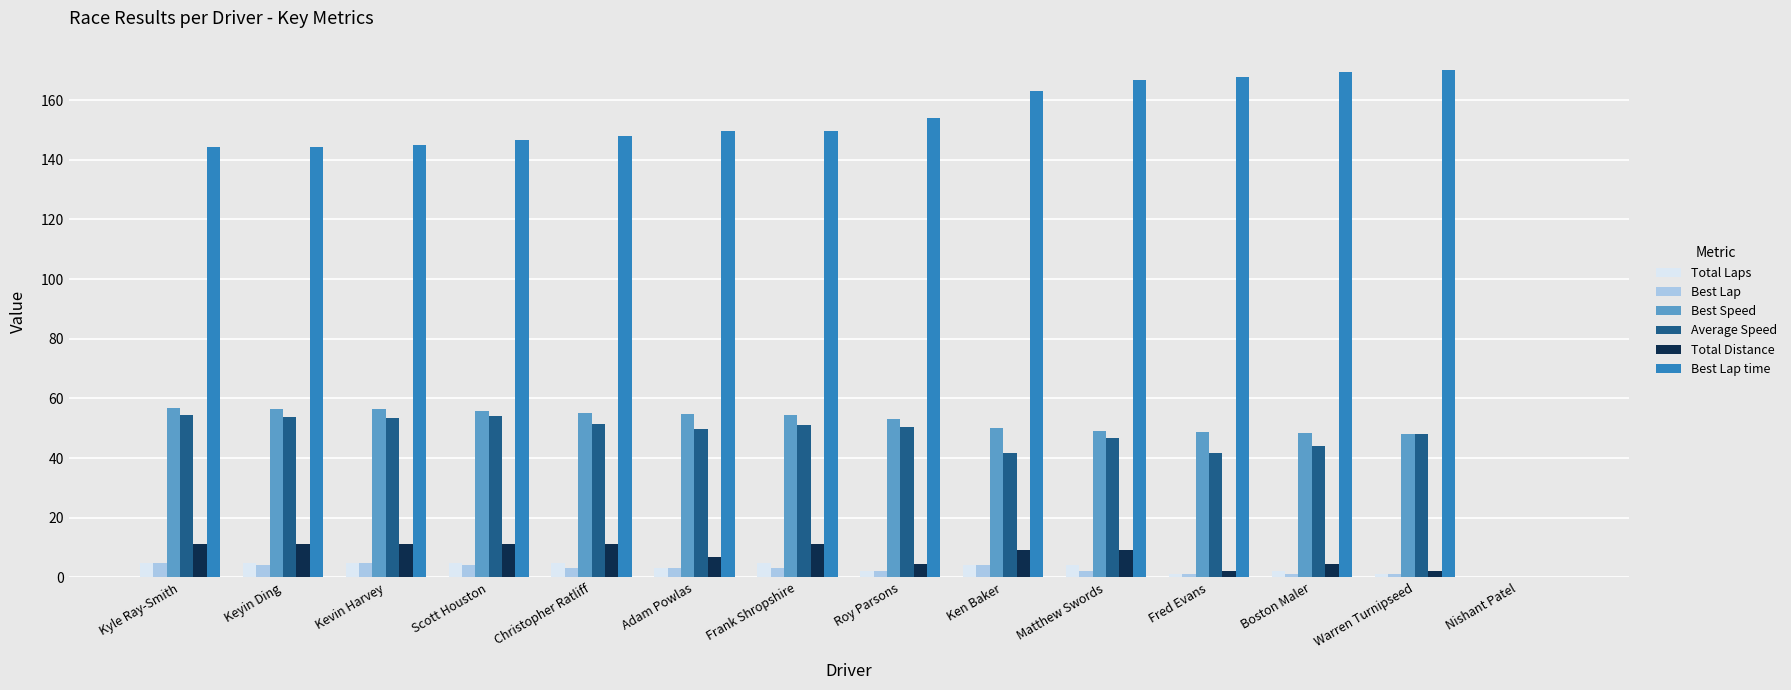

What is the sum of all Total Distance values?

106.7